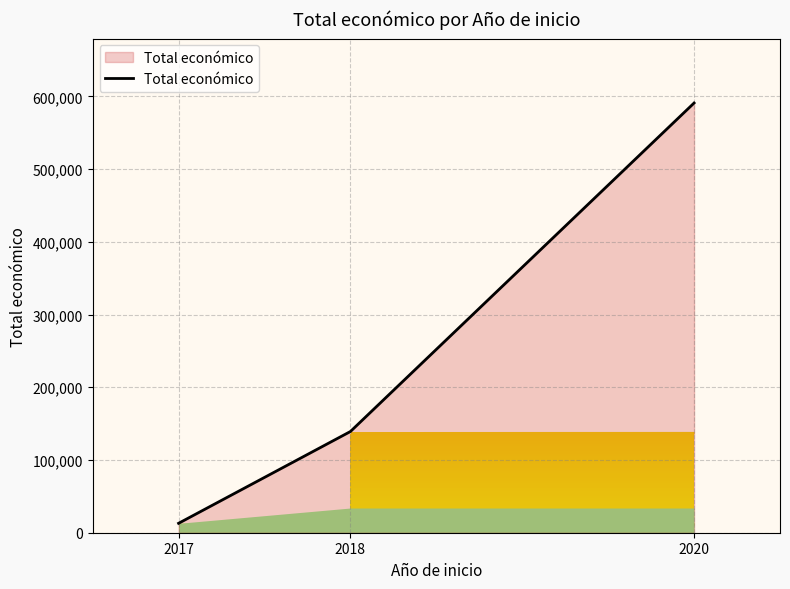

What is the average value?

247673